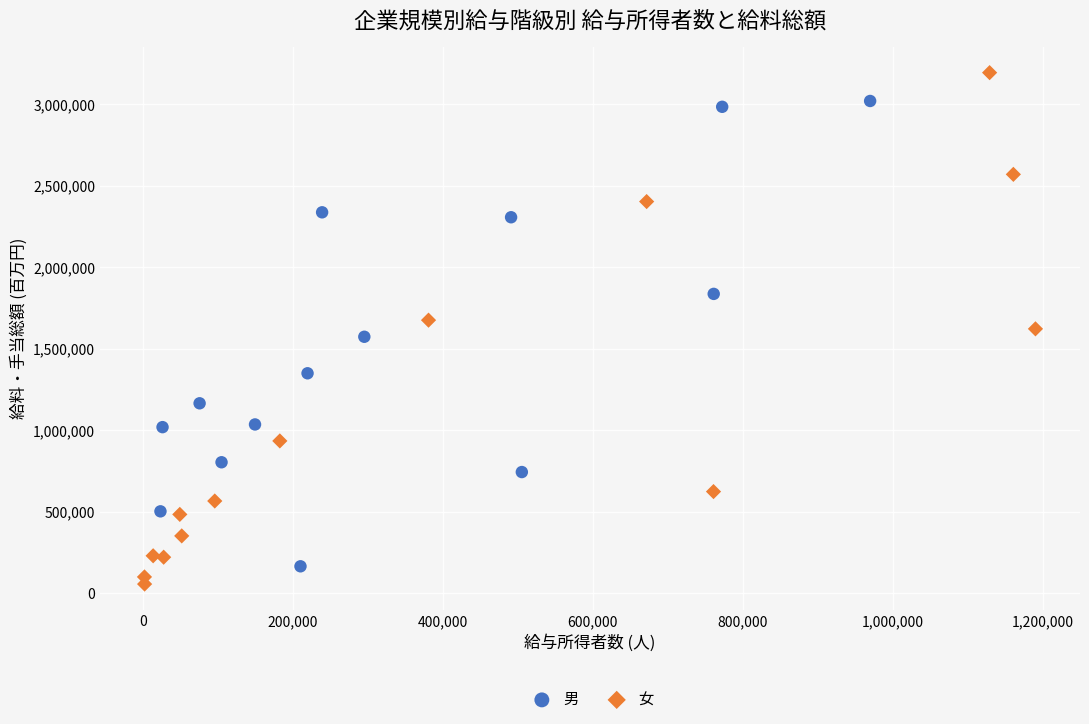

Which series reaches the maximum Y coordinate?

女